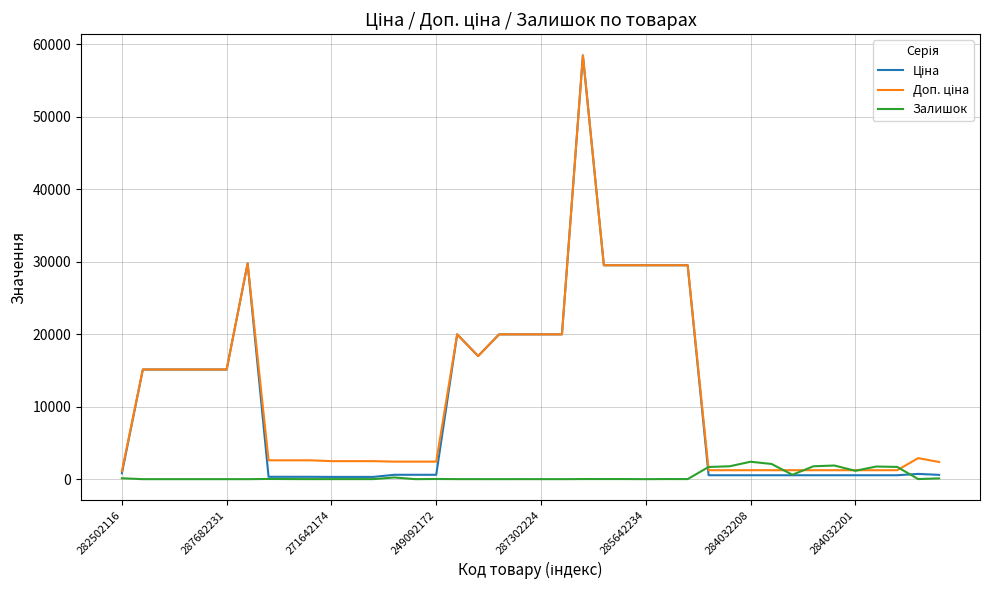

How many lines are shown in the chart?

3